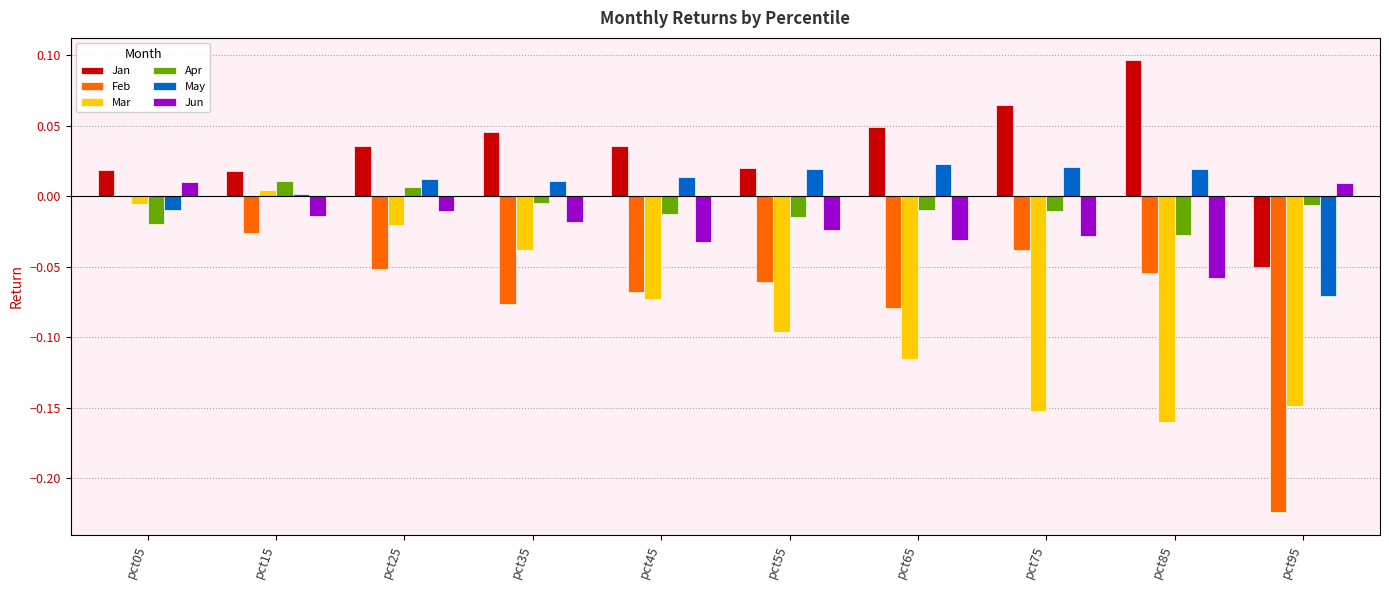

Is the value of Feb at pct15 greater than the value of May at pct25?

No